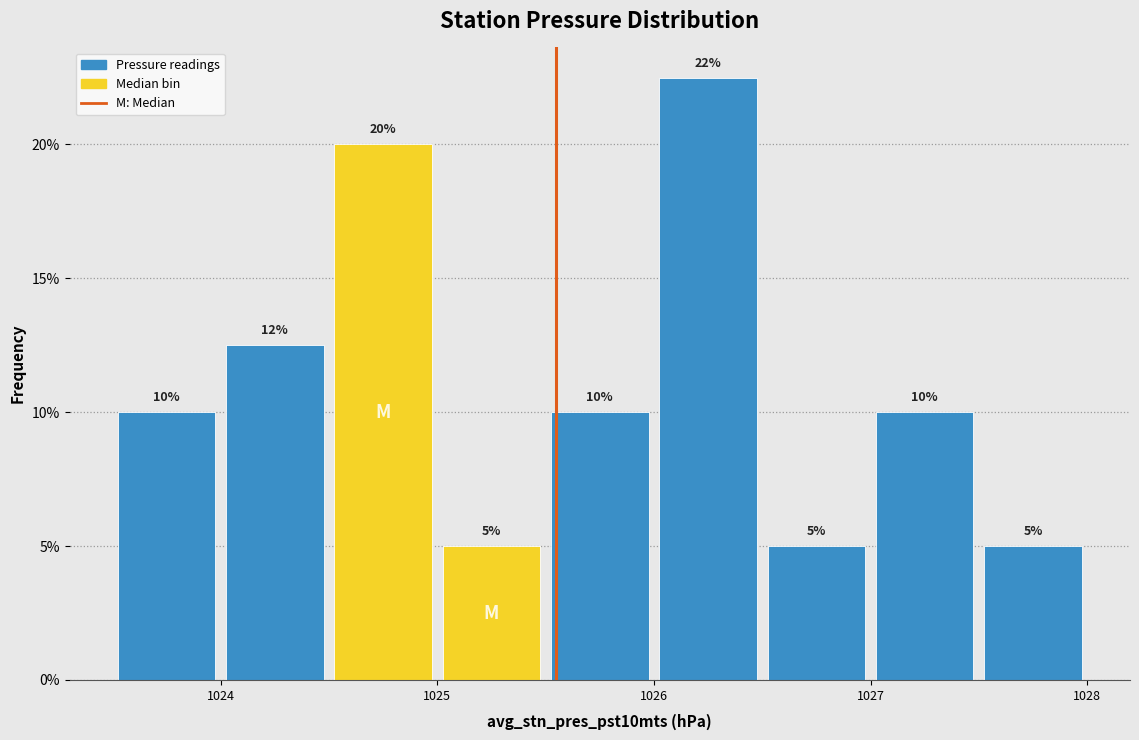

Which range on the x-axis has the tallest bar?

1026.0 to 1026.5